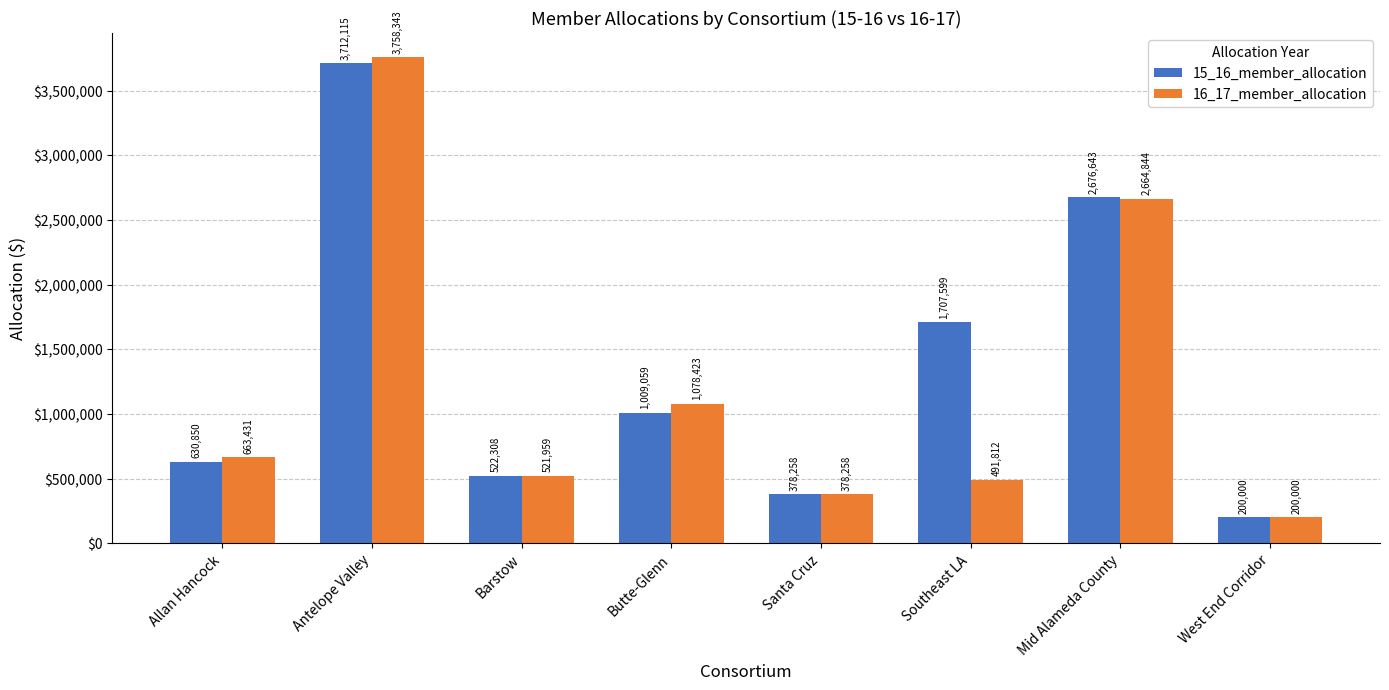

What are all the series names shown in the legend?

15_16_member_allocation, 16_17_member_allocation